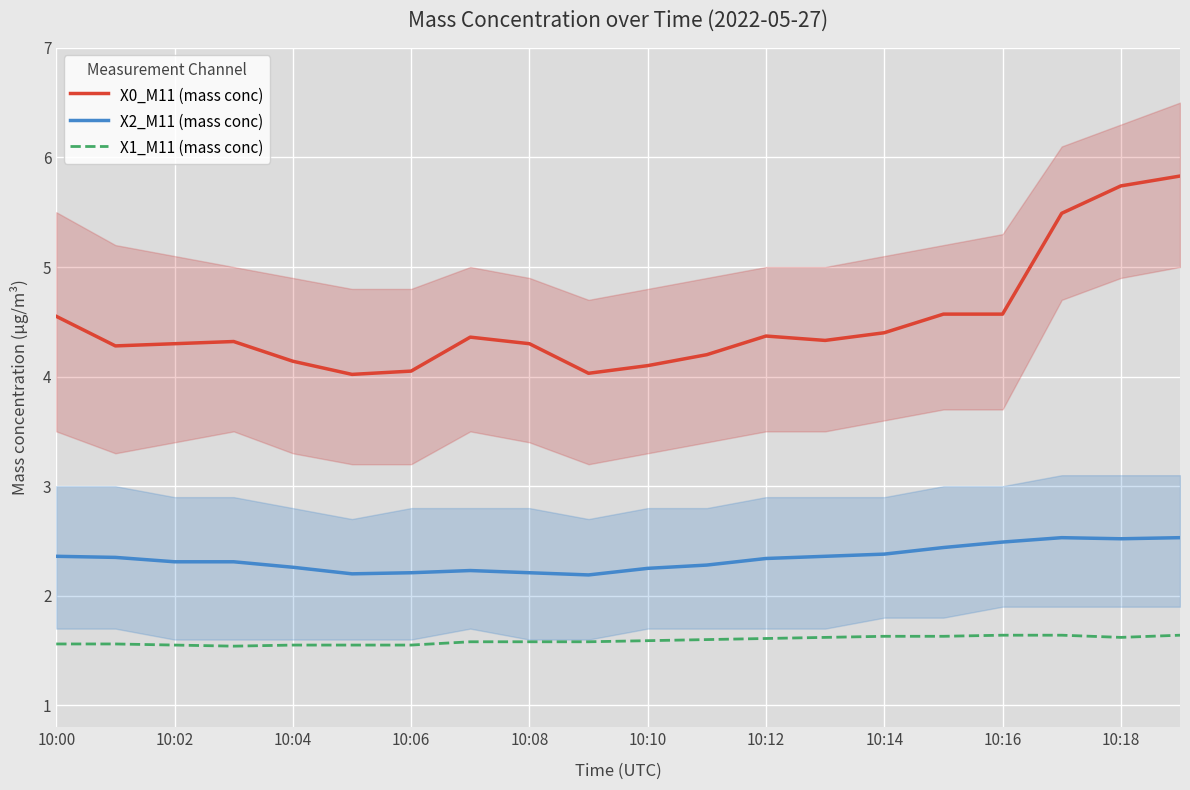

True or false: X2_M11 (mass conc) and X0_M11 (mass conc) cross at least once.

False